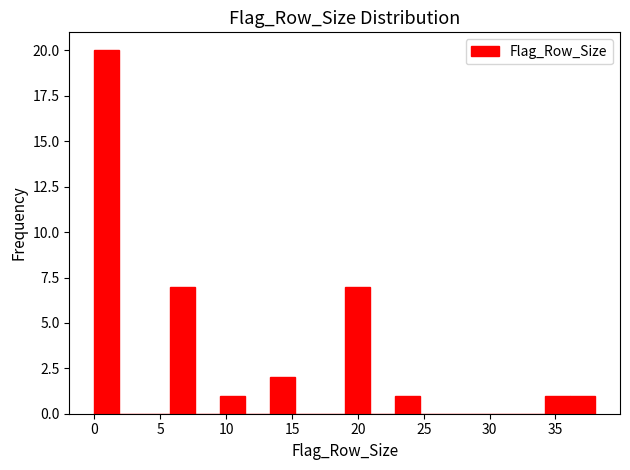

Around what value on the x-axis is the tallest bar? Give the approximate position of its centre, as read against the axis.

1.0